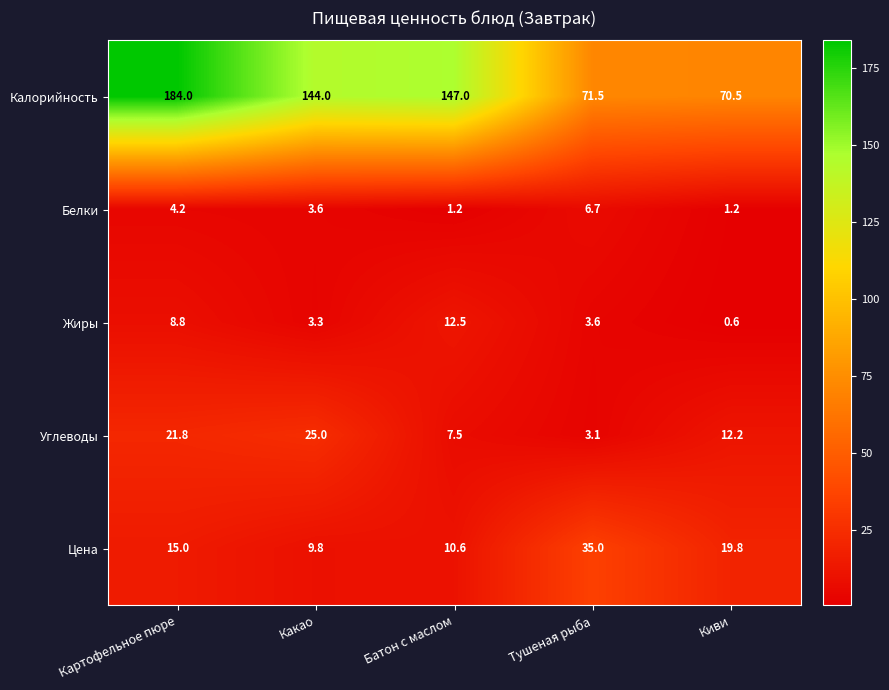

True or false: Белки has a value of 1.2 at Киви.

True